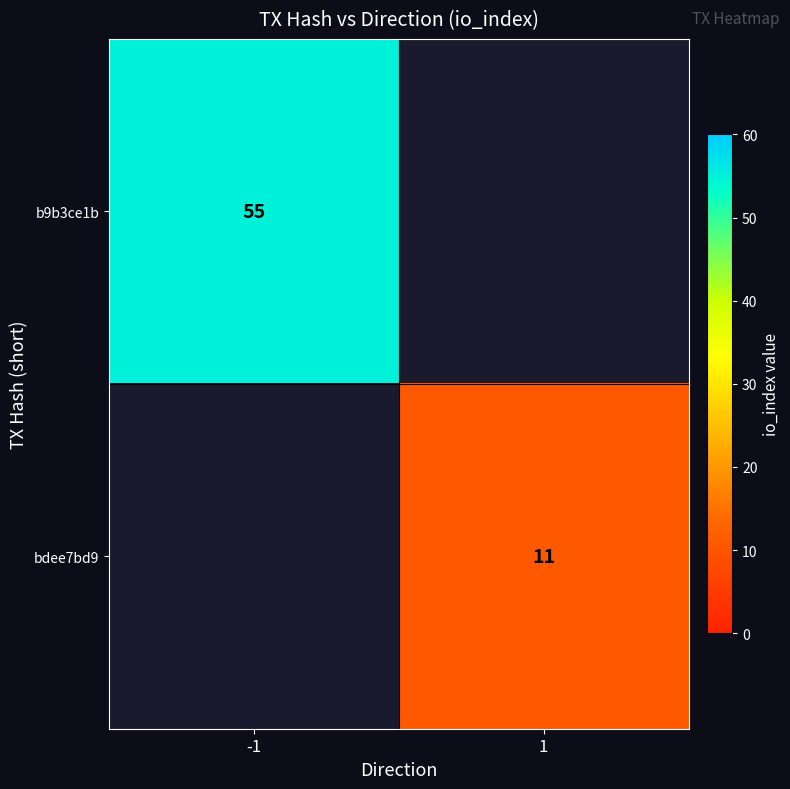

The bdee7bd9 series shows 17 at 1. True or false?

False